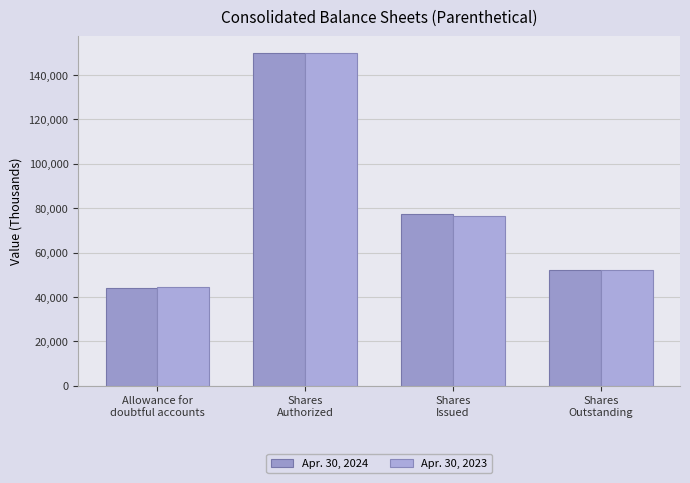

Count the number of data series in this chart.

2